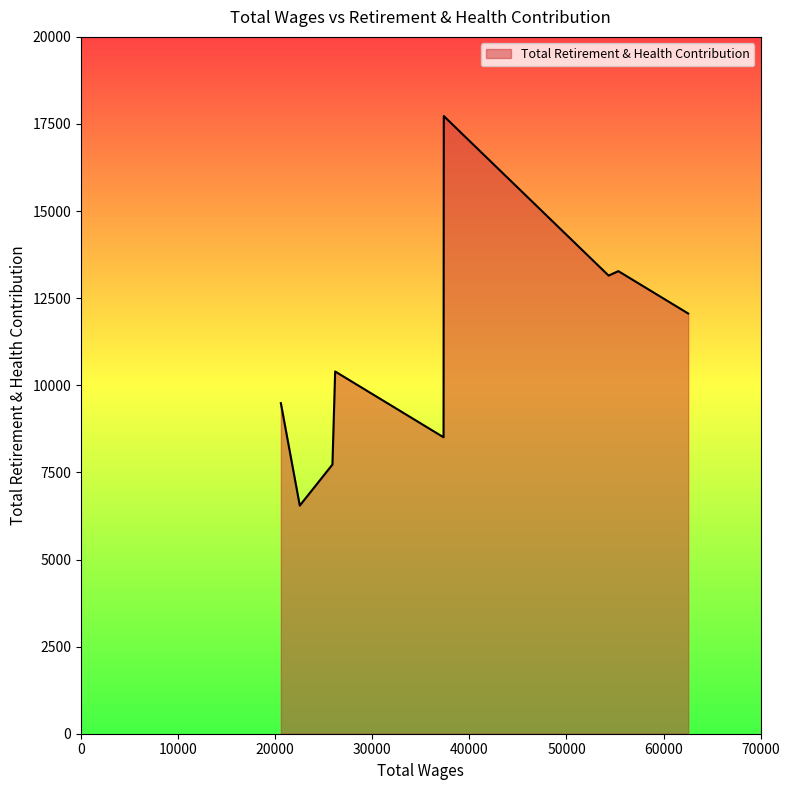

What is the difference between the maximum and minimum values?

11180